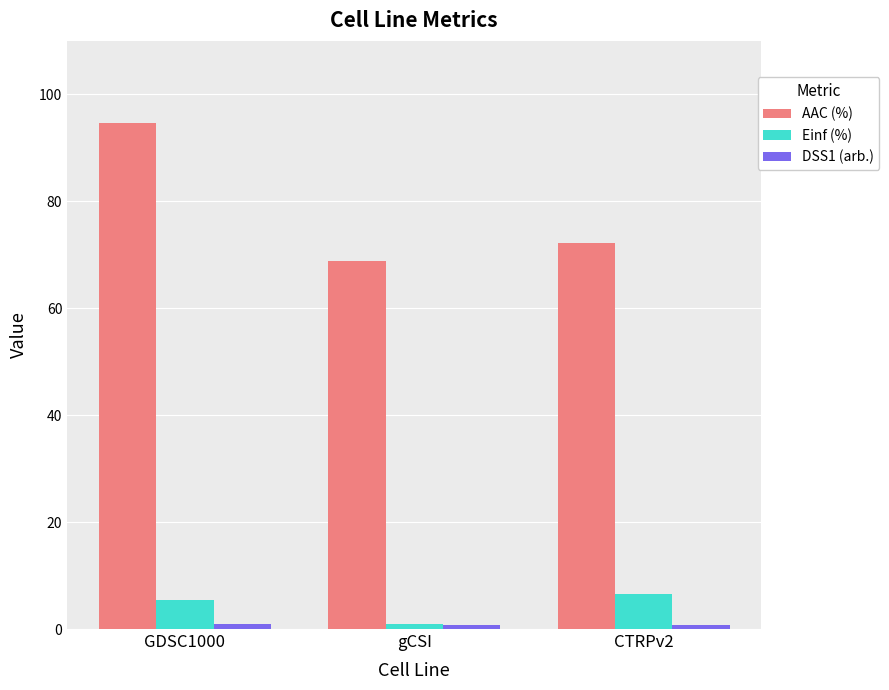

Which category has the highest value in the AAC (%) series?

GDSC1000